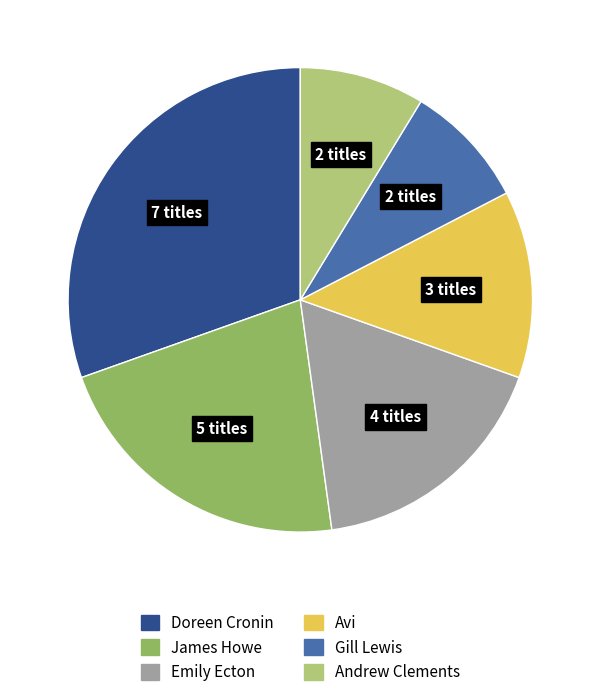

Is there any slice that represents more than half of the pie?

No